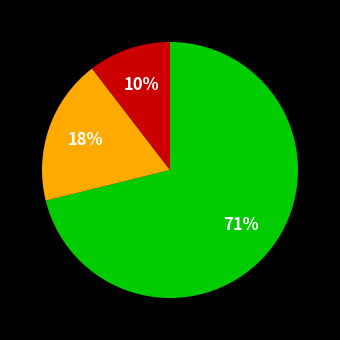

To the nearest percent, what is the average slice percentage?

33%